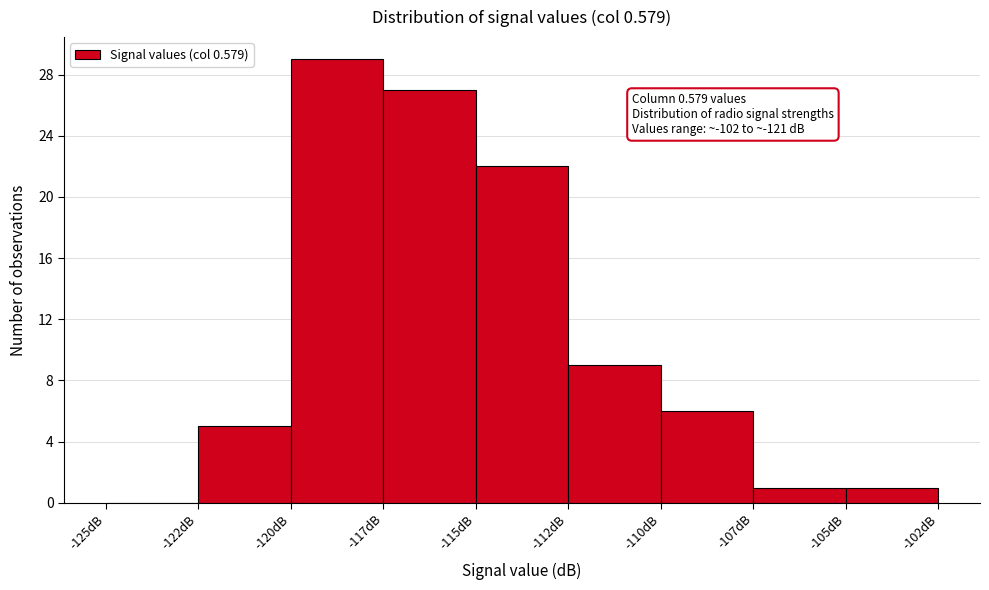

Reading left to right, list all the values displayed in this chart.

-125dB=0	-122dB=5	-120dB=29	-117dB=27	-115dB=22	-112dB=9	-110dB=6	-107dB=1	-105dB=1